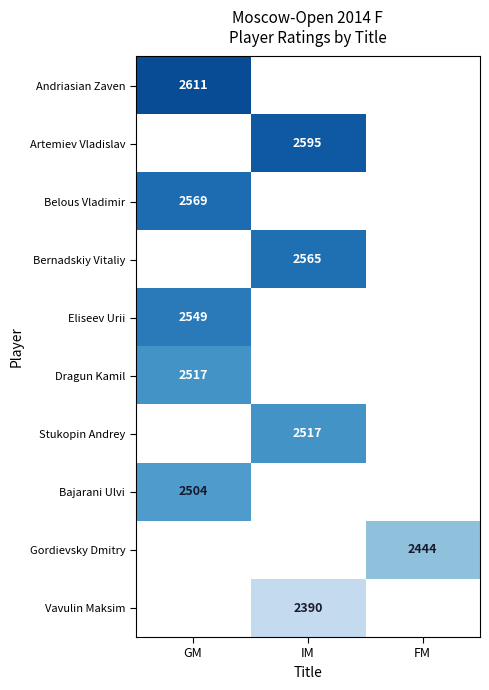

Between IM and GM, which is larger?

GM